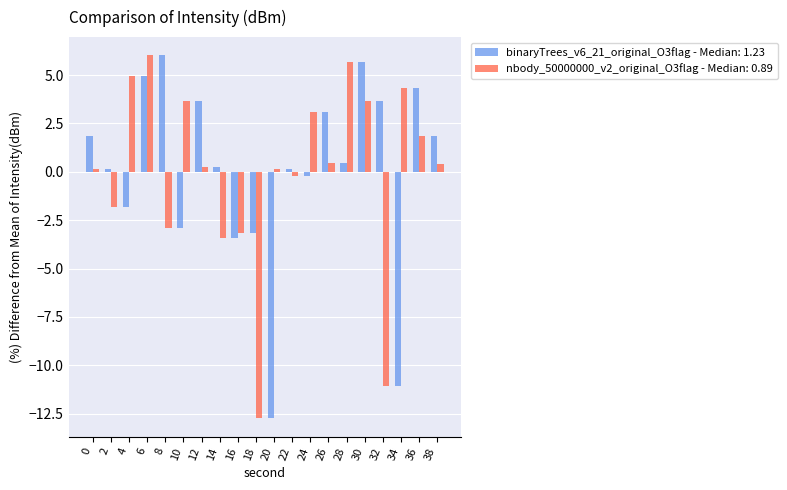

What is the spread (max minus min) of values at 12?

3.4